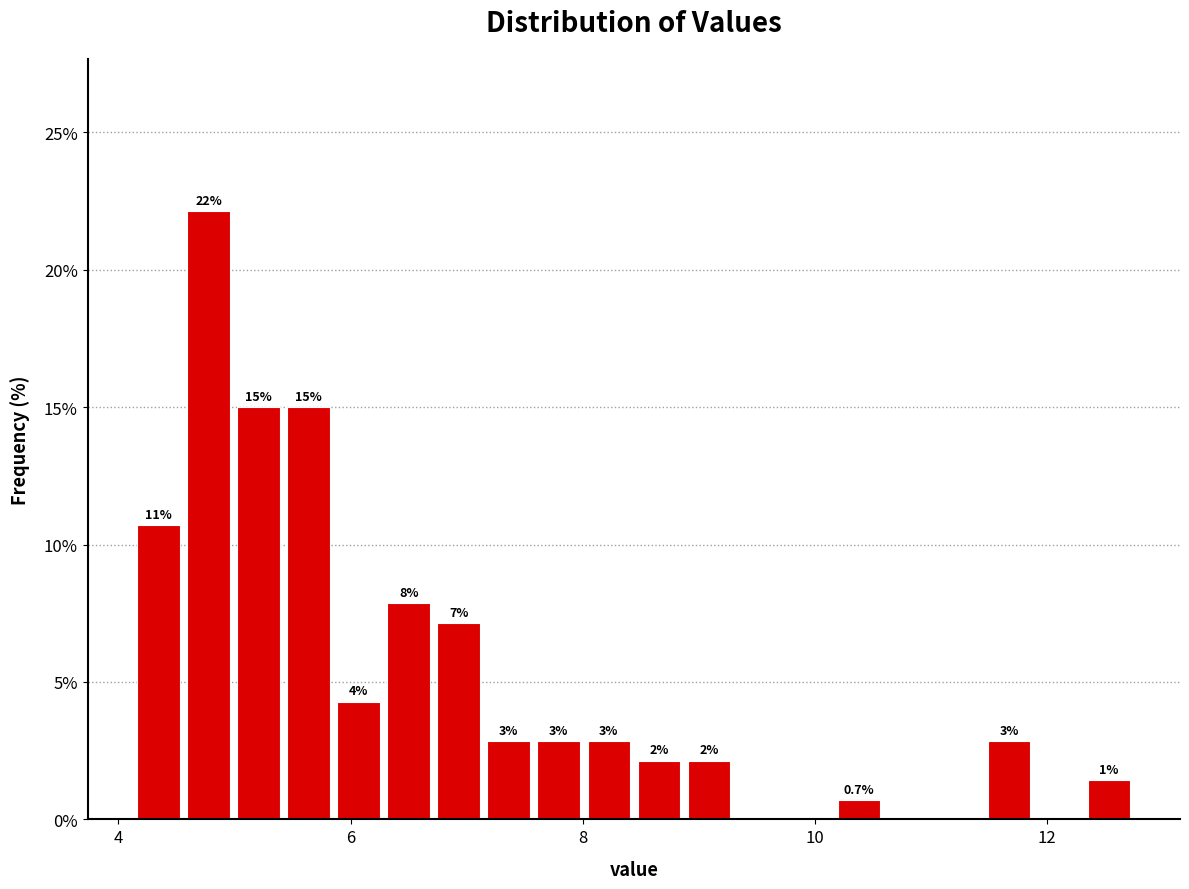

Read against the x-axis, roughly where is the centre of the tallest bar?

4.8